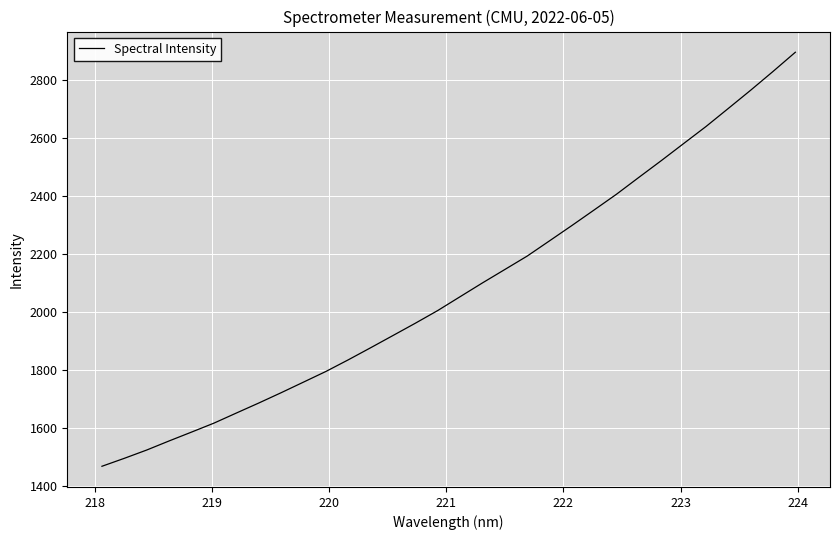

What is the smallest value displayed?

1467.4